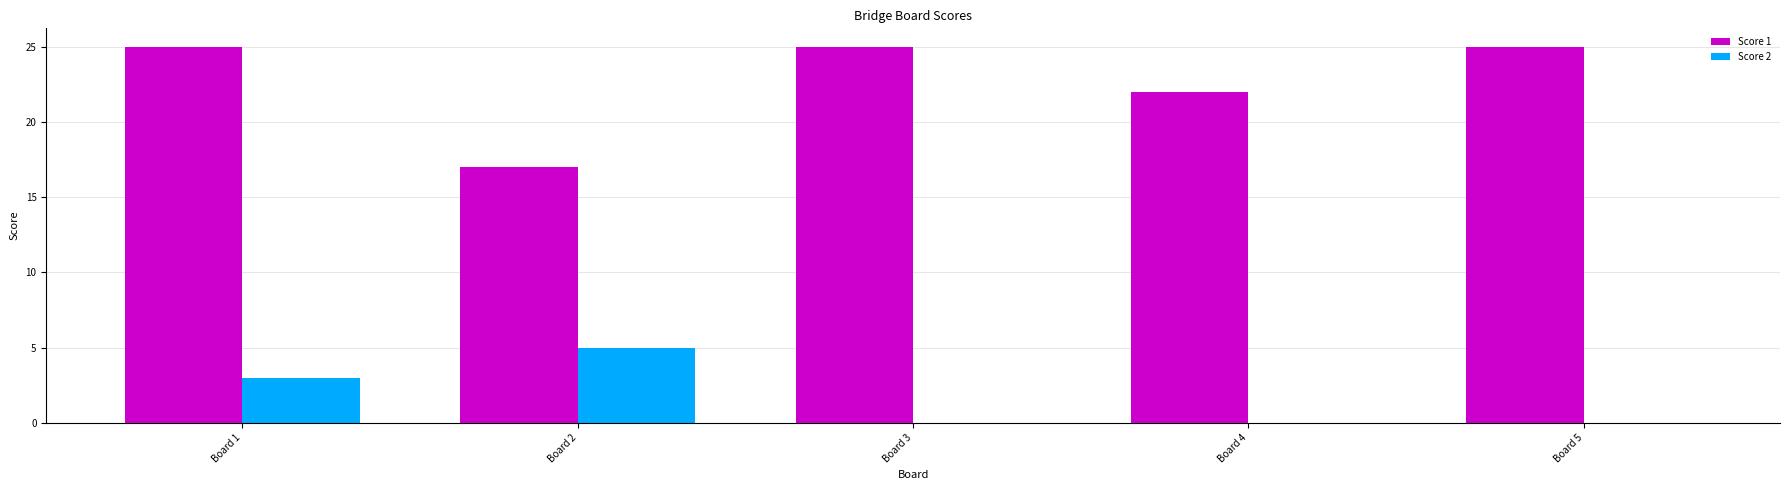

What is the total value across all series at Board 3?

25